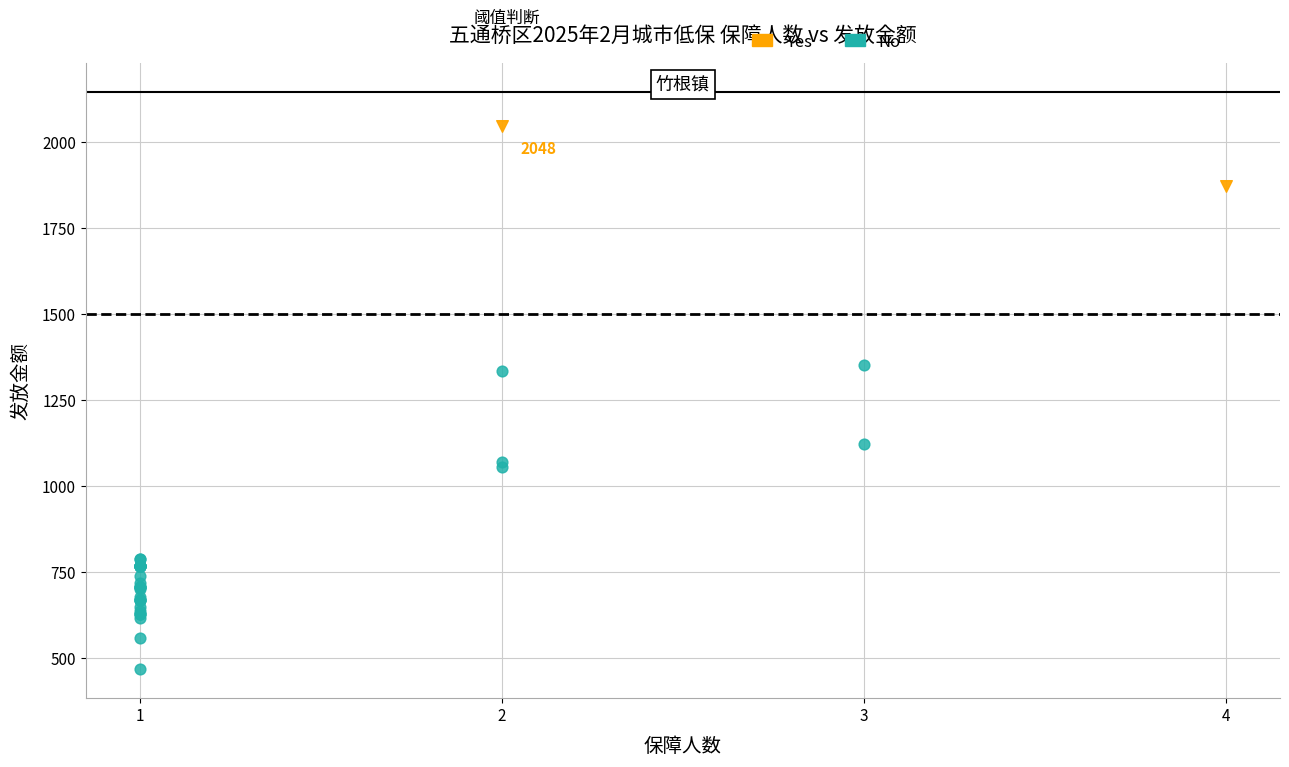

Which series has the largest Y range (max minus min)?

No